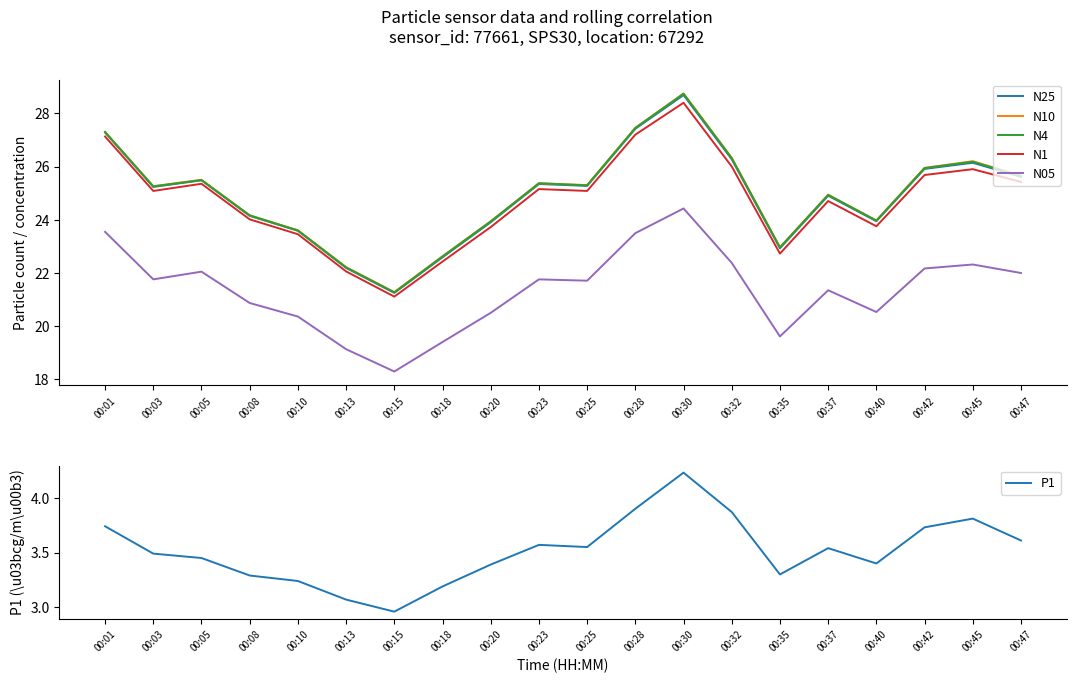

How many lines are shown in the chart?

6